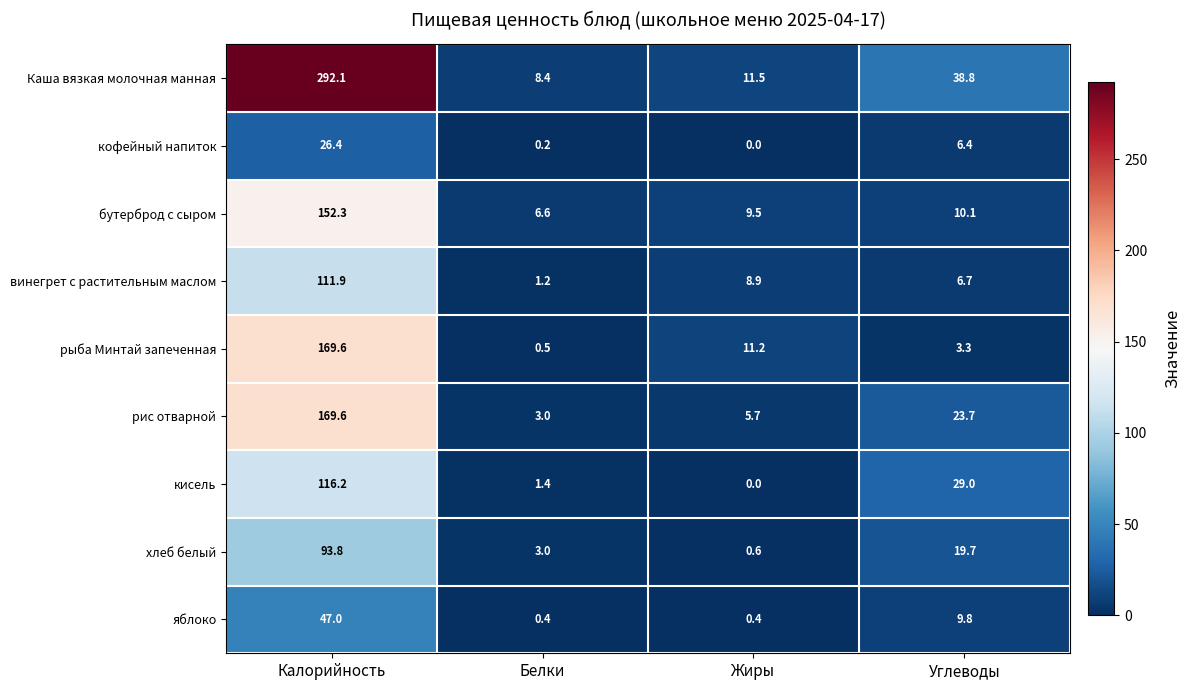

Which series has the largest total across all categories?

Каша вязкая молочная манная